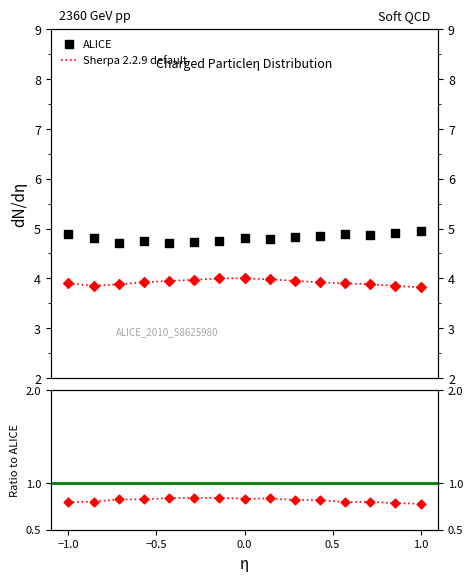

Which series contains the lowest Y value?

Sherpa 2.2.9 default